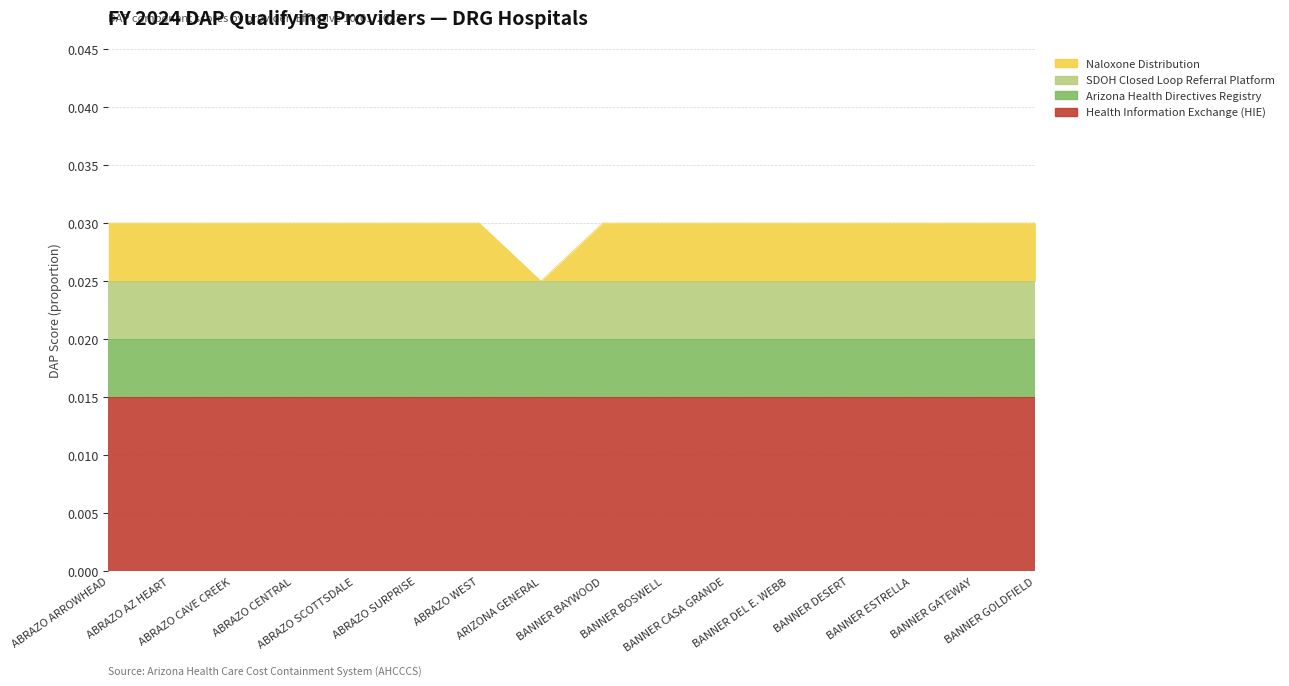

How many interior local valleys does the Naloxone Distribution series have?

1